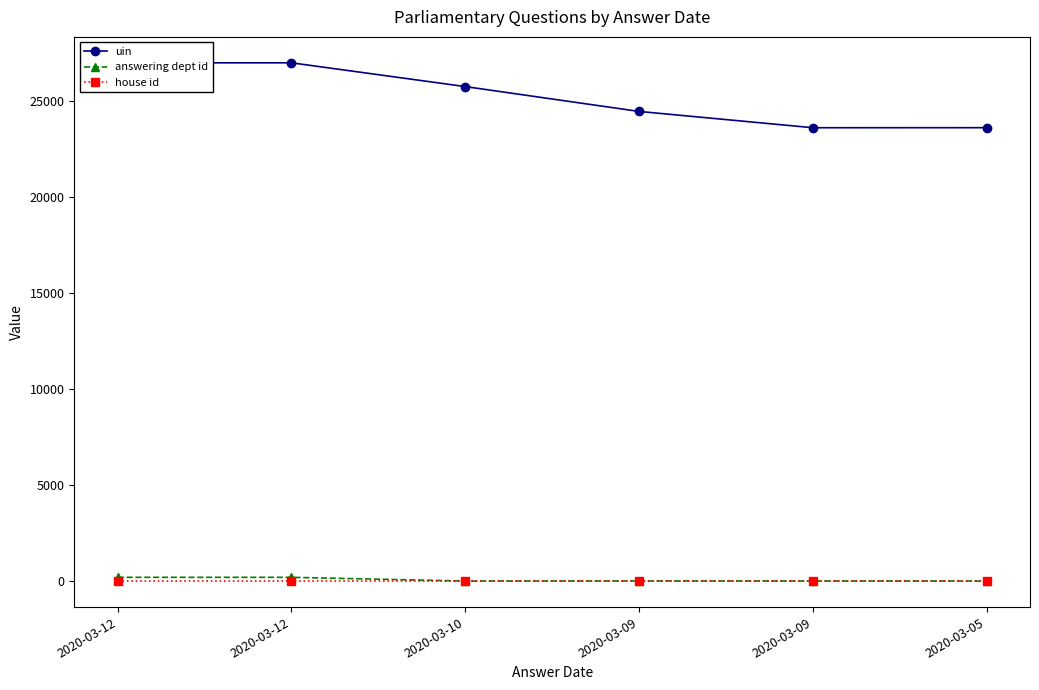

Is it true that house id equals 2 at 2020-03-12?

False